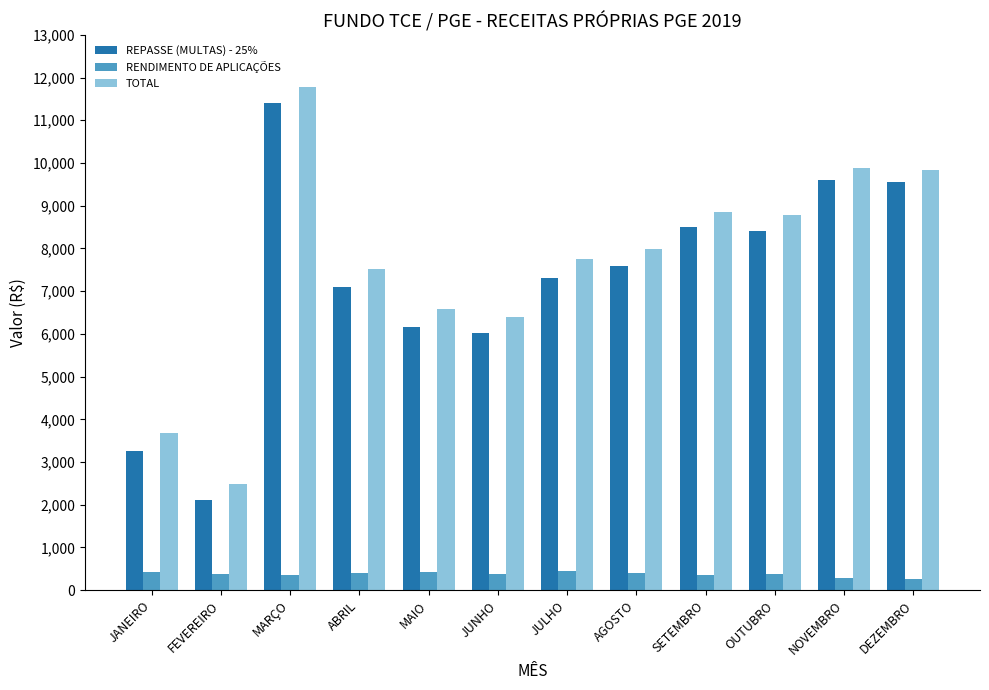

What is the approximate value of TOTAL at JUNHO?

6399.5